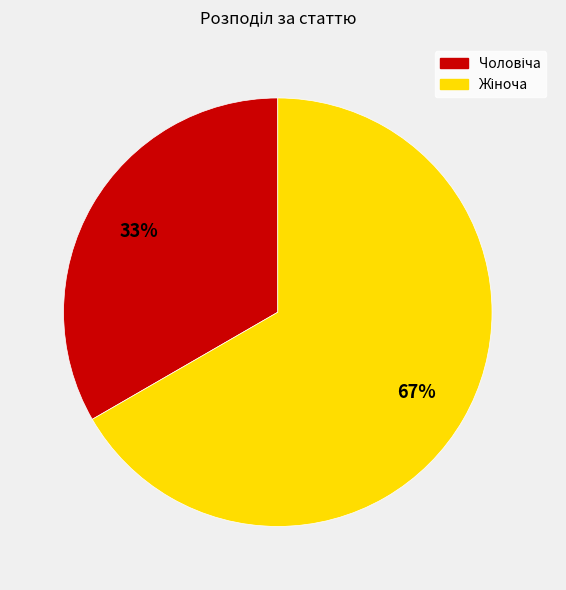

To the nearest percent, what is the average slice percentage?

50%